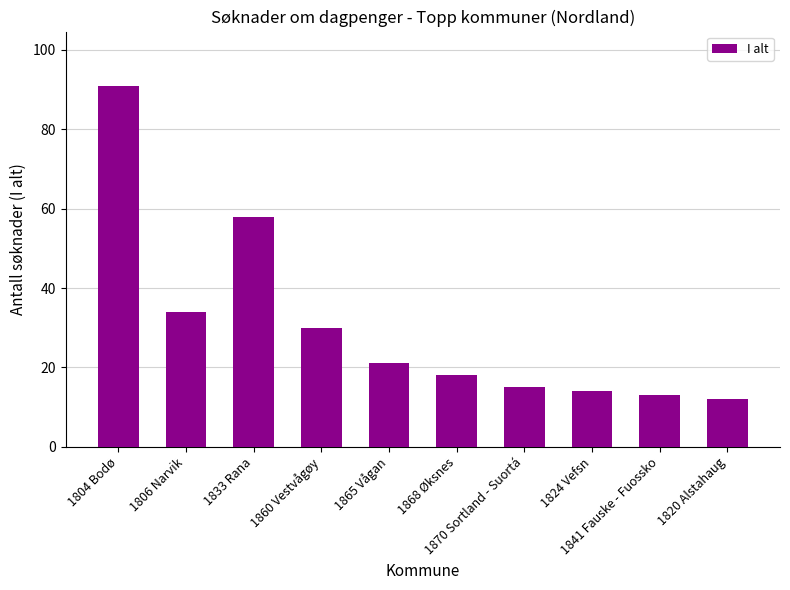

What is the difference between the values at 1806 Narvik and 1870 Sortland - Suortá?

19